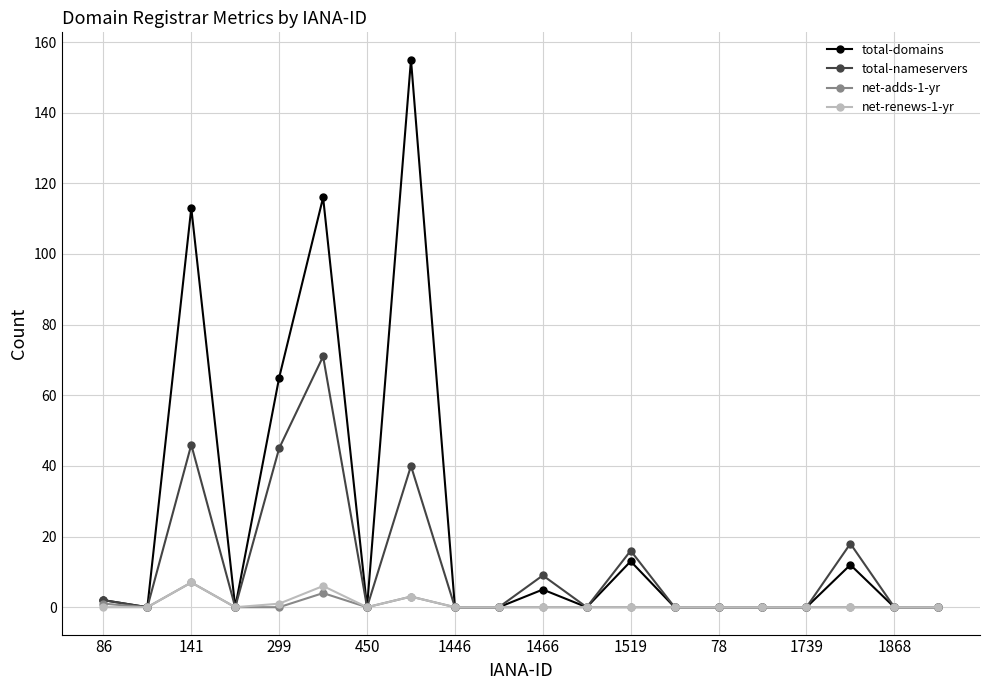

True or false: net-adds-1-yr has more than 0 interior local peaks.

True